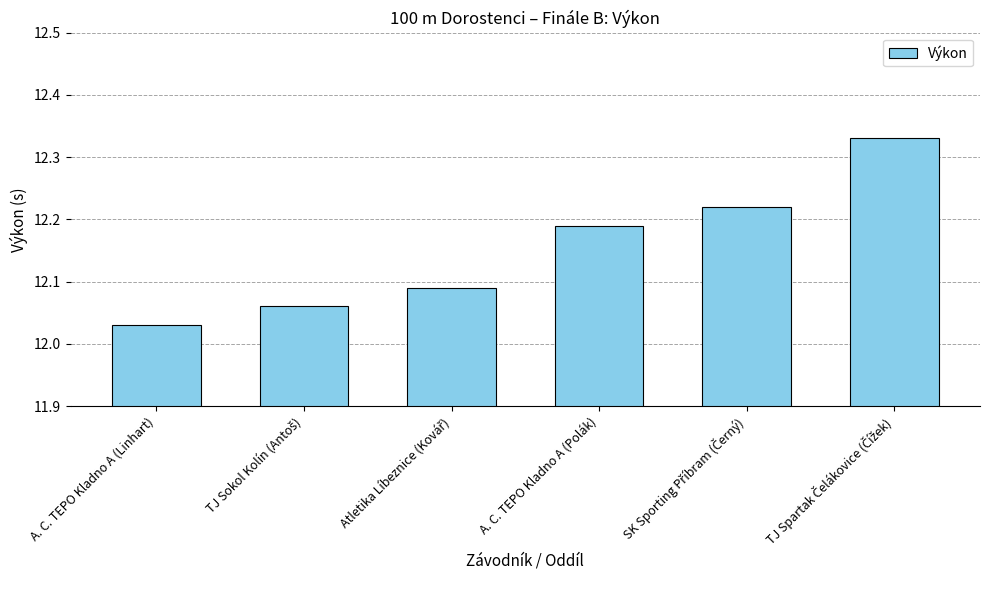

How many series are shown in this chart?

1